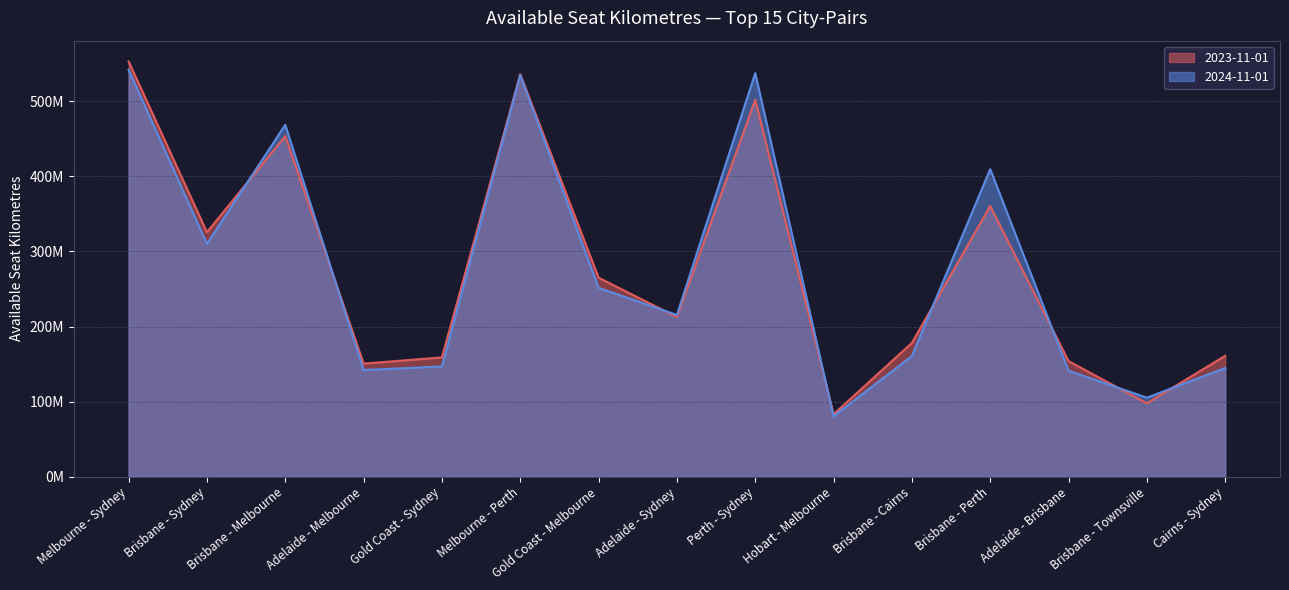

What is the difference between the highest and lowest values at Brisbane - Sydney?

15471138